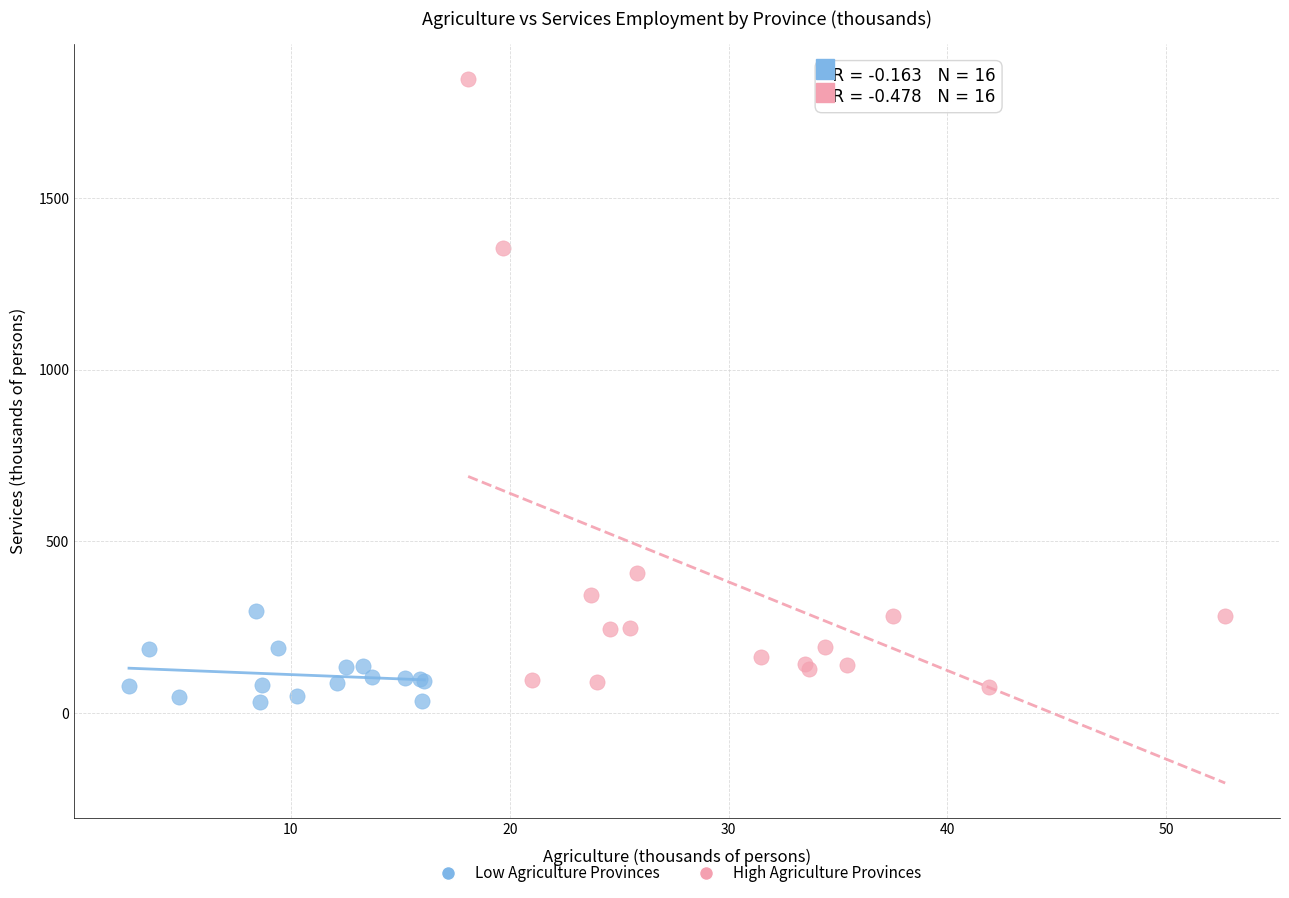

Which series reaches the minimum Y coordinate?

Low Agriculture Provinces